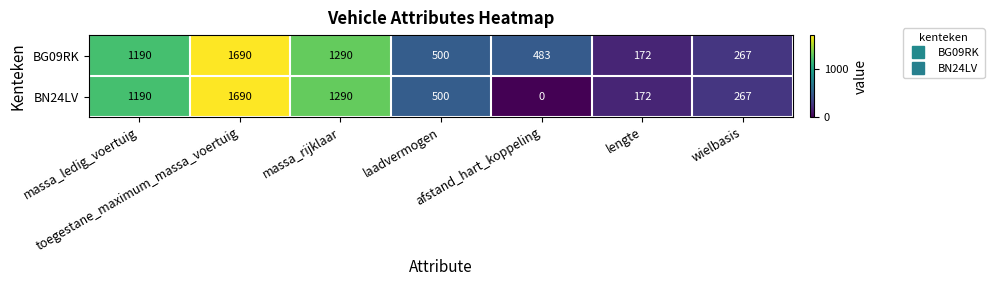

List the series in order of their overall mean, highest first.

BG09RK, BN24LV